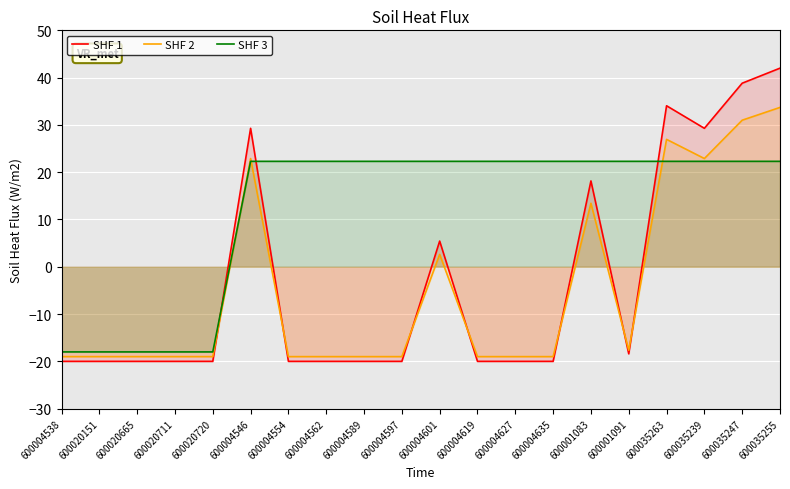

Is the value of SHF 3 at 600020720 greater than the value of SHF 2 at 600035247?

No